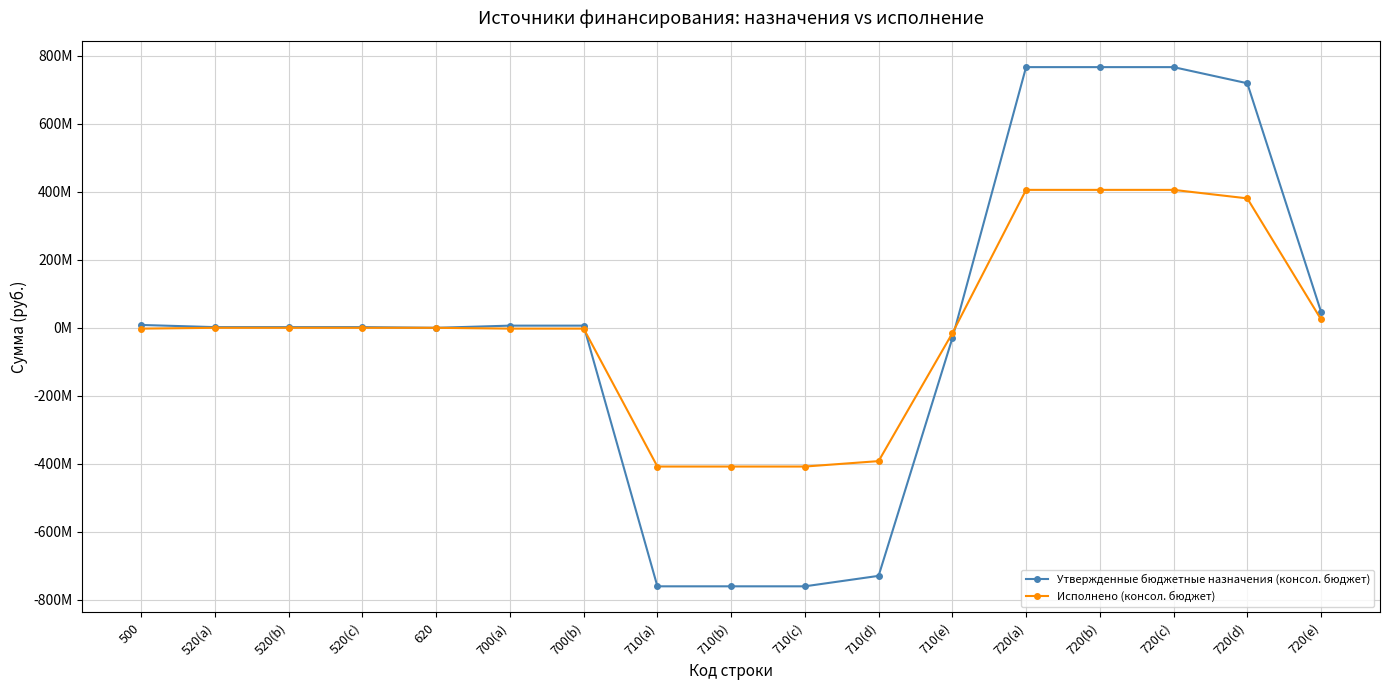

Does the chart have visible grid lines?

Yes